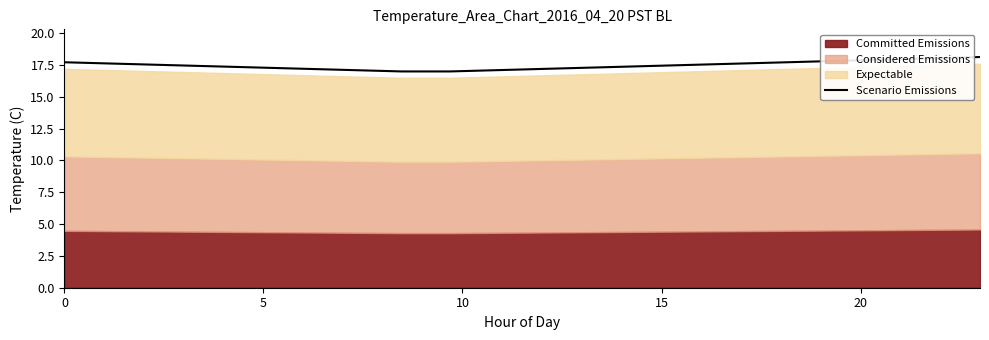

Does the chart have visible grid lines?

No